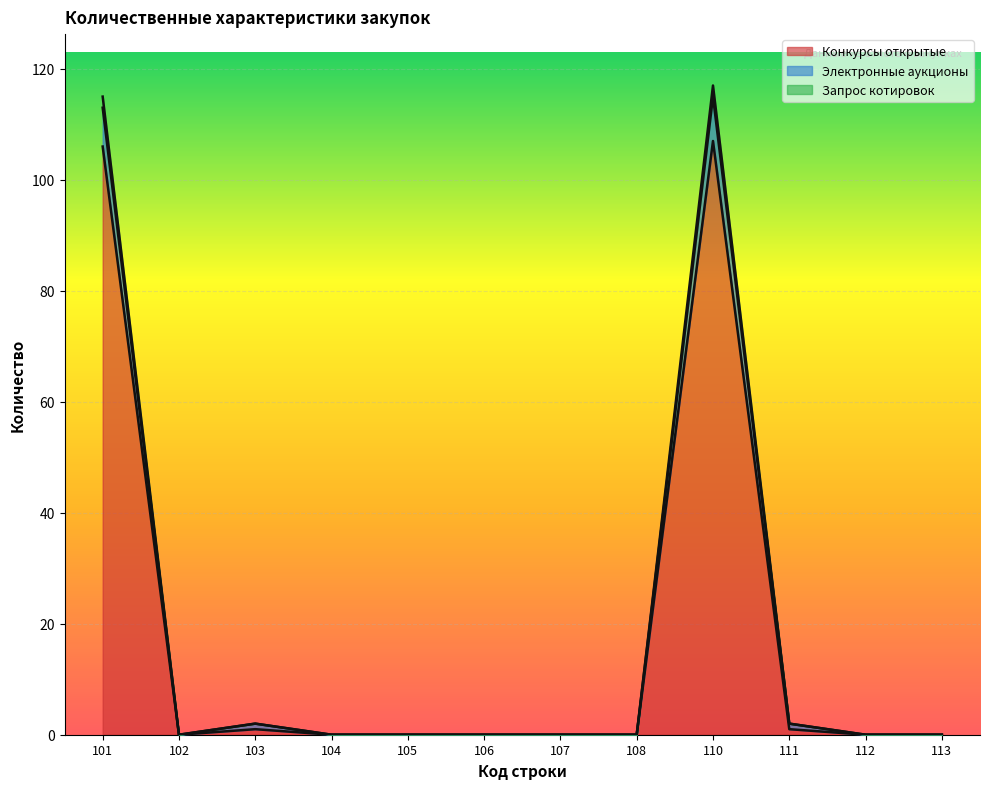

Which series has the largest total across all categories?

Запрос котировок